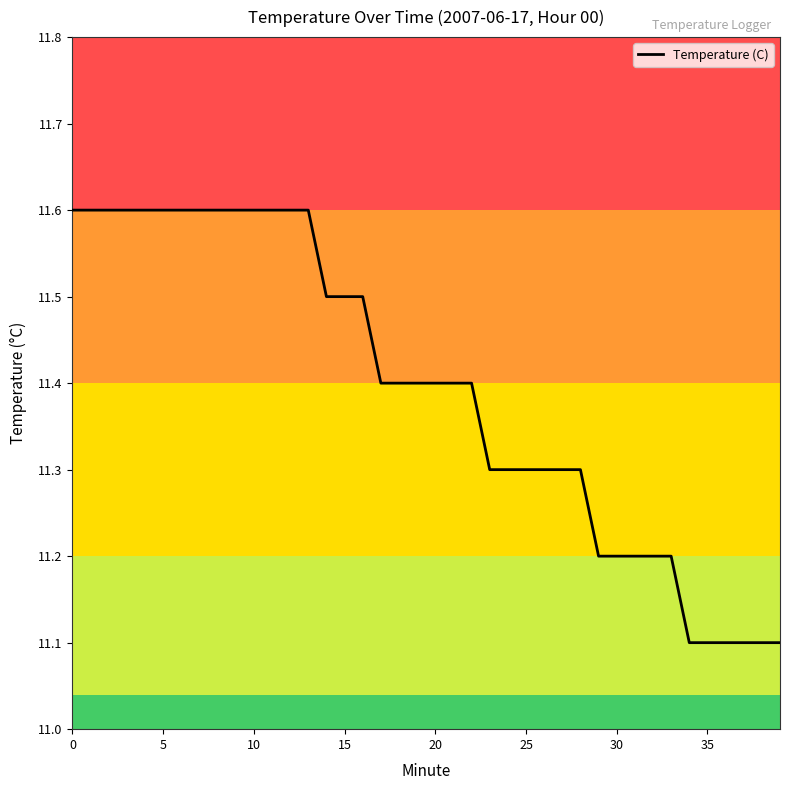

What is the difference between the maximum and minimum values?

0.5